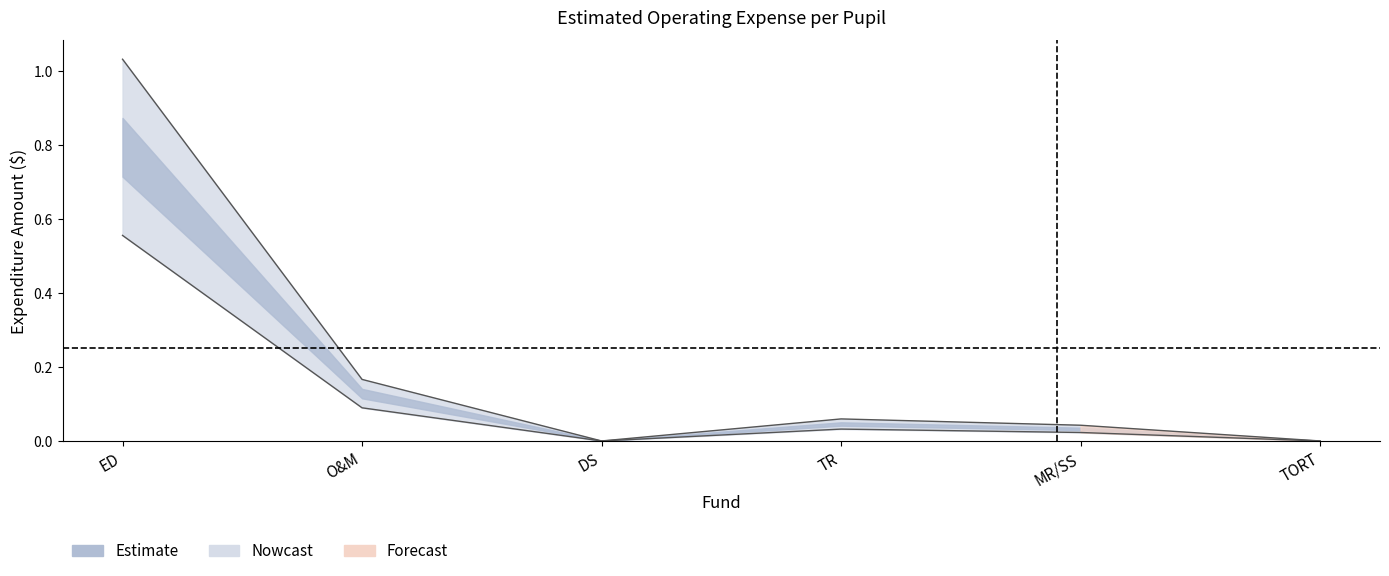

Reading left to right, list all the values displayed in this chart.

0.6	0.1	0.0	0.0	0.0	0.0